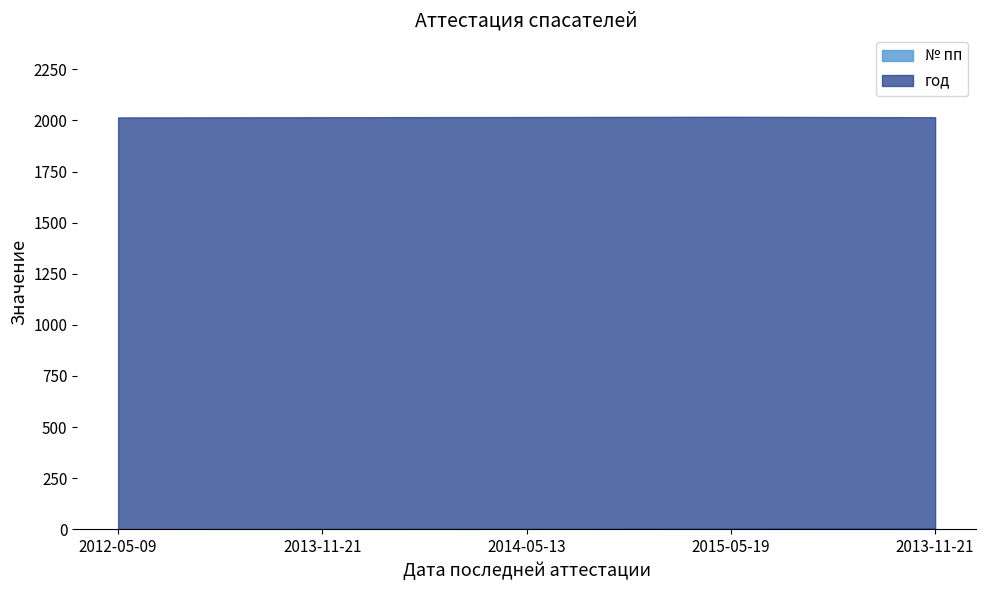

Rank the series by their average value, from lowest to highest.

№ пп, год